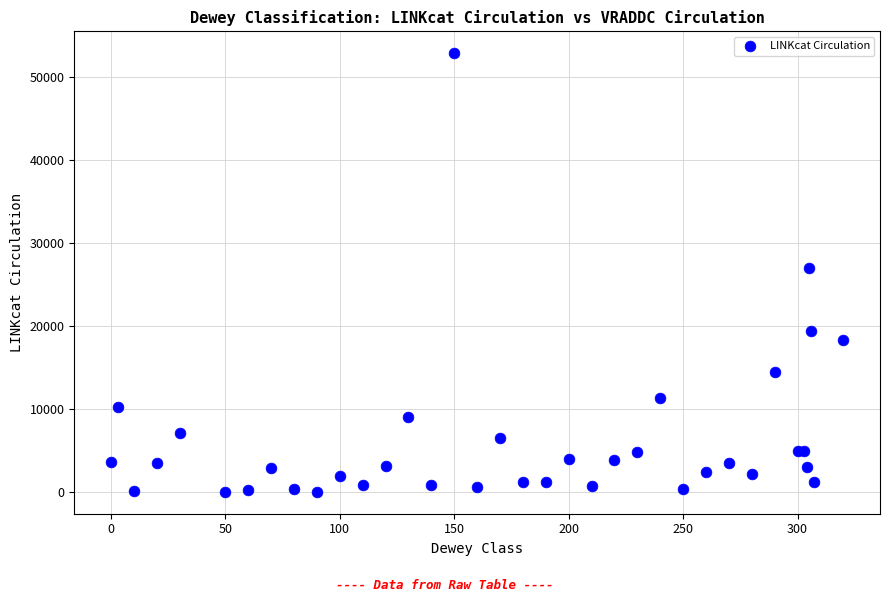

What Y value in the scatter plot is closest to 26429?

27024